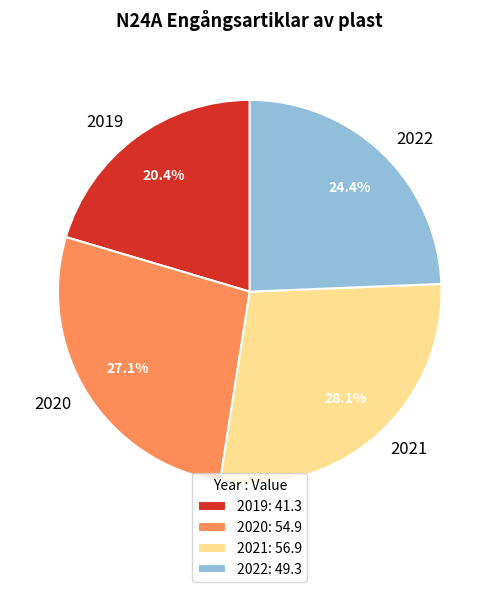

Is it true that 2022 is 12% of the pie?

False